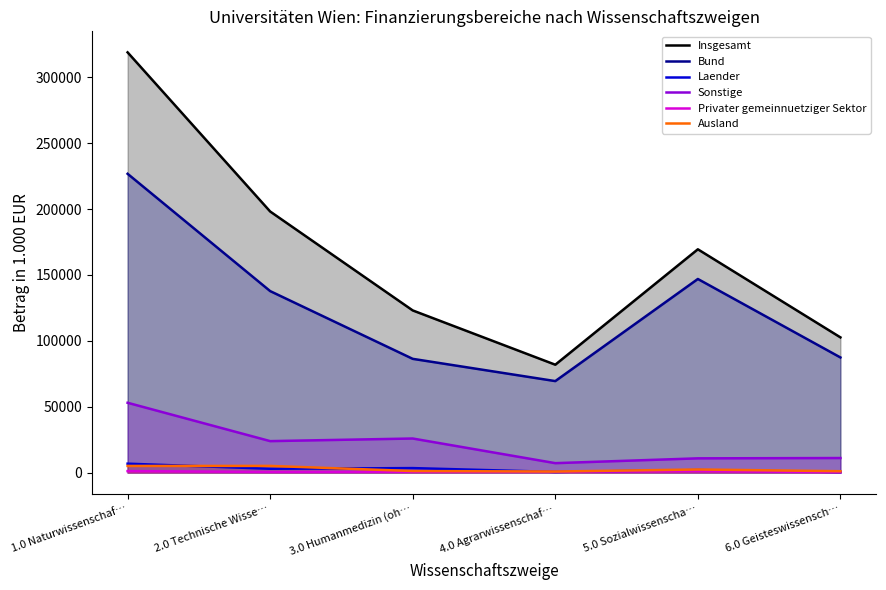

What are all the series names shown in the legend?

Insgesamt, Bund, Laender, Sonstige, Privater gemeinnuetziger Sektor, Ausland